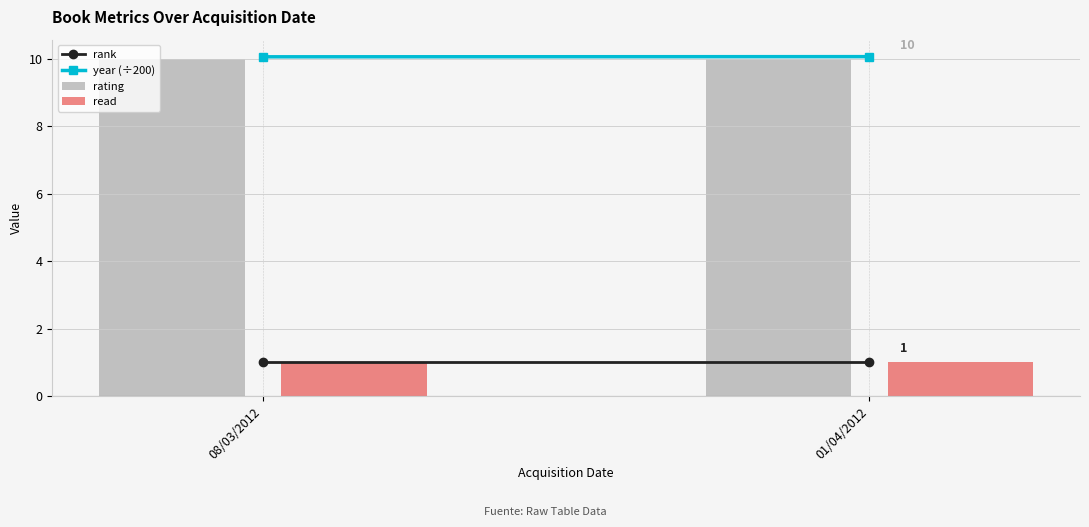

What is the difference between the highest and lowest values at 01/04/2012?

9